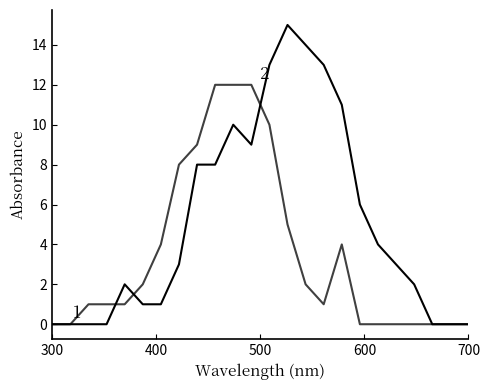

Is this an area chart (filled region under the line)?

No